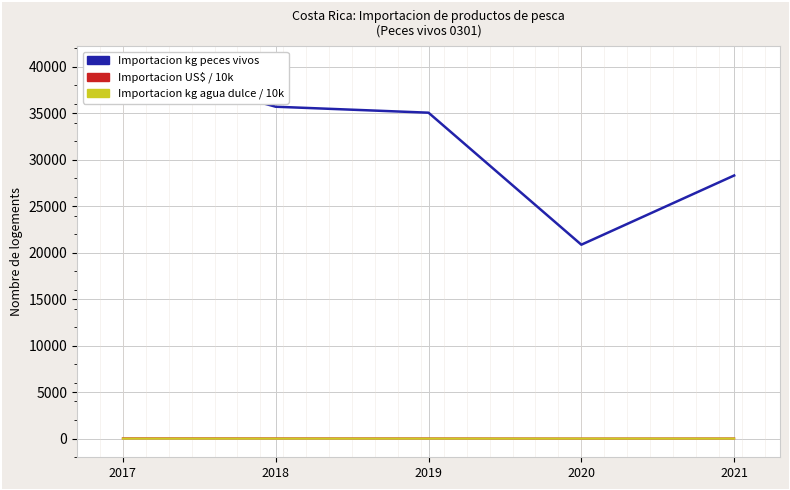

What is the smallest value displayed?

1.7